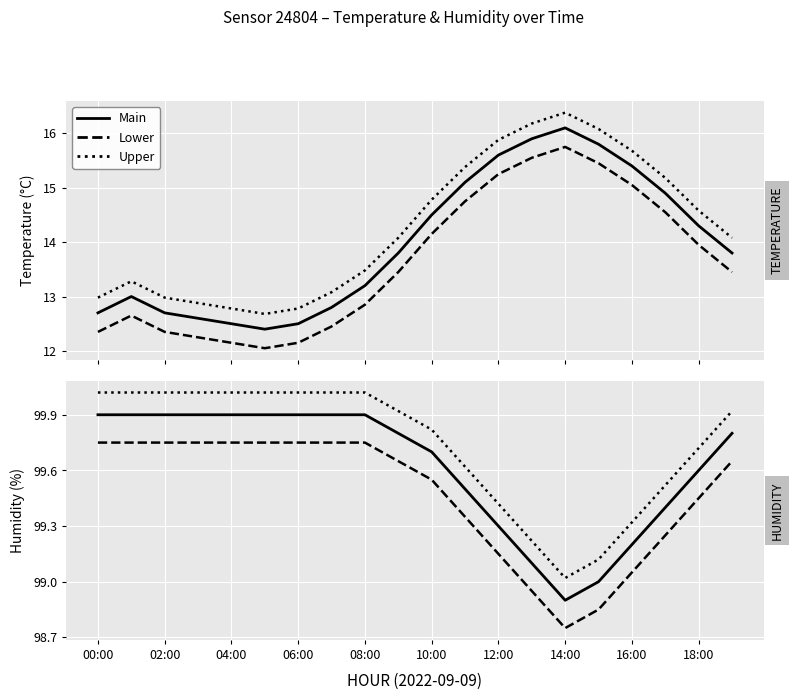

Which series has the widest spread of values?

temp upper